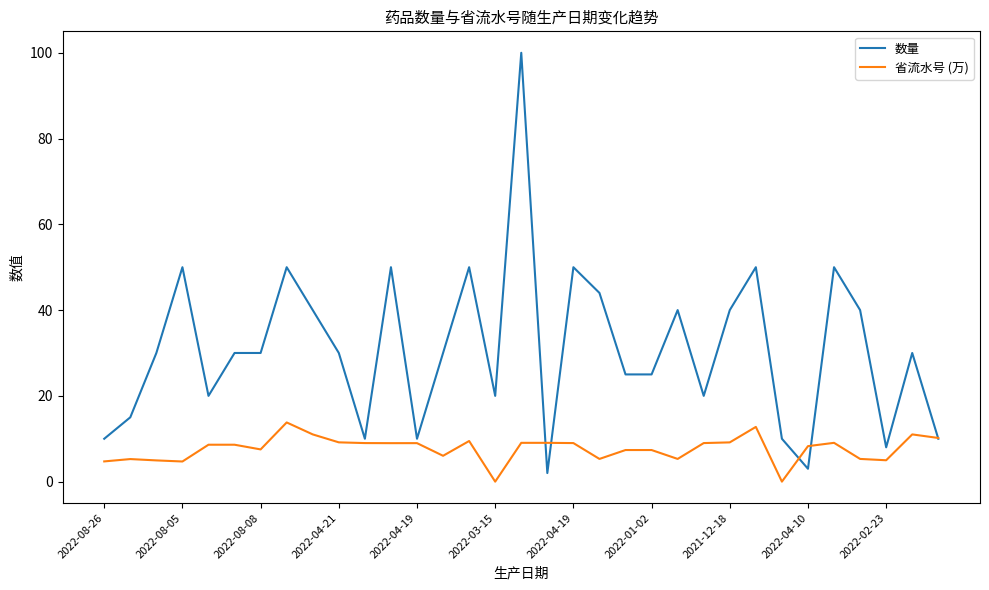

True or false: 省流水号 (万) and 数量 cross at least once.

True